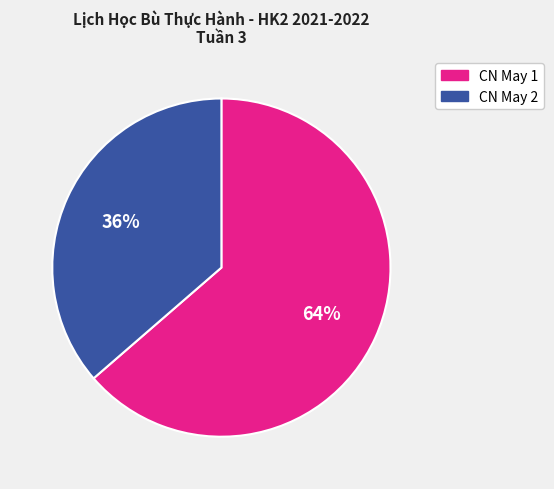

To the nearest percent, what percentage of the pie is CN May 1?

64%